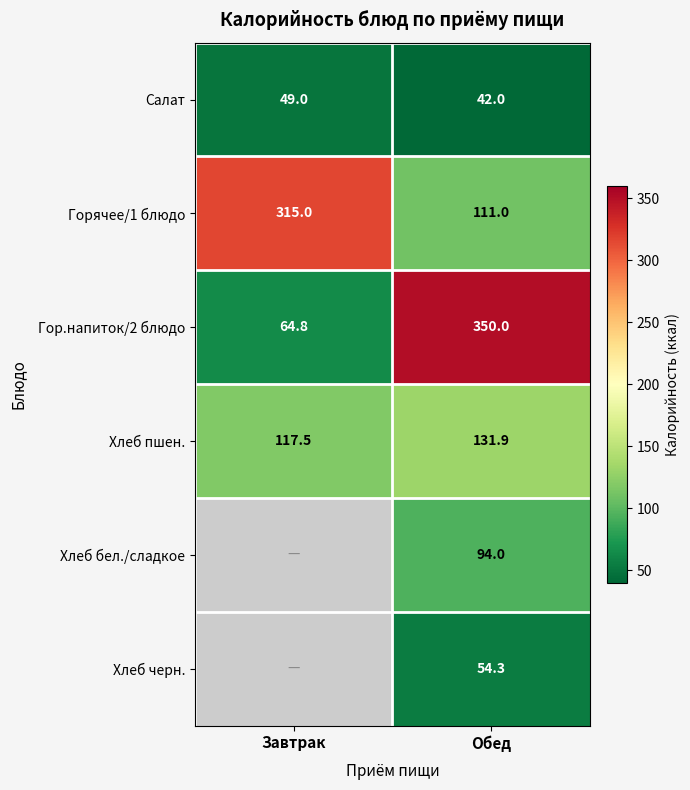

Where is Гор.напиток/2 блюдо nearest to the value 207?

Завтрак